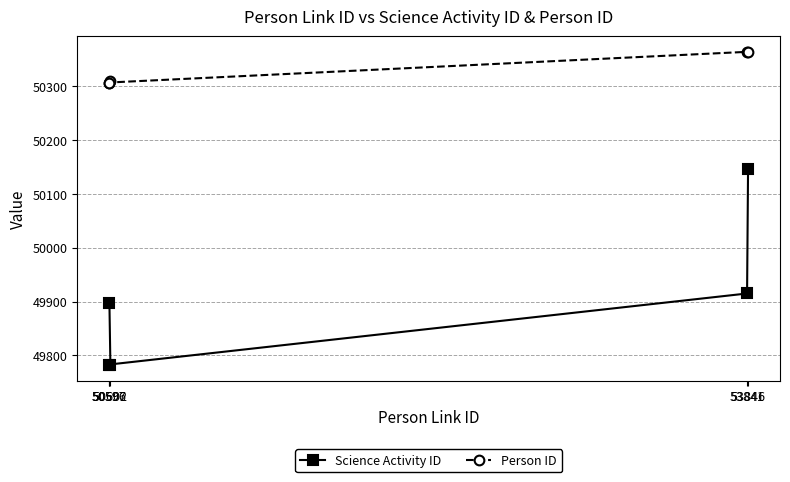

List the labels in order of Person ID value, smallest first.

50597, 50596, 50602, 53841, 53846